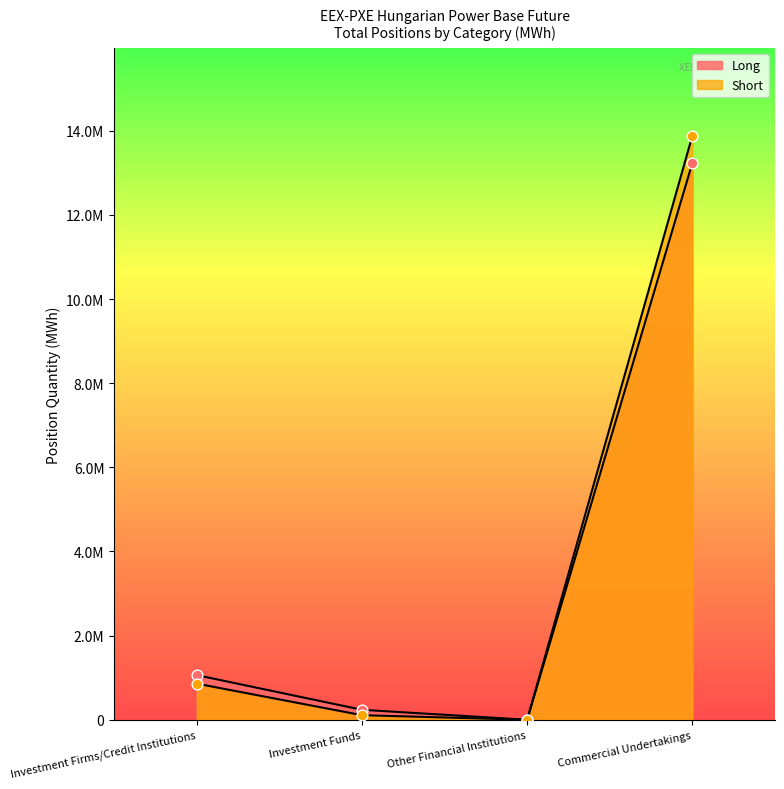

Which series has the largest total across all categories?

Short